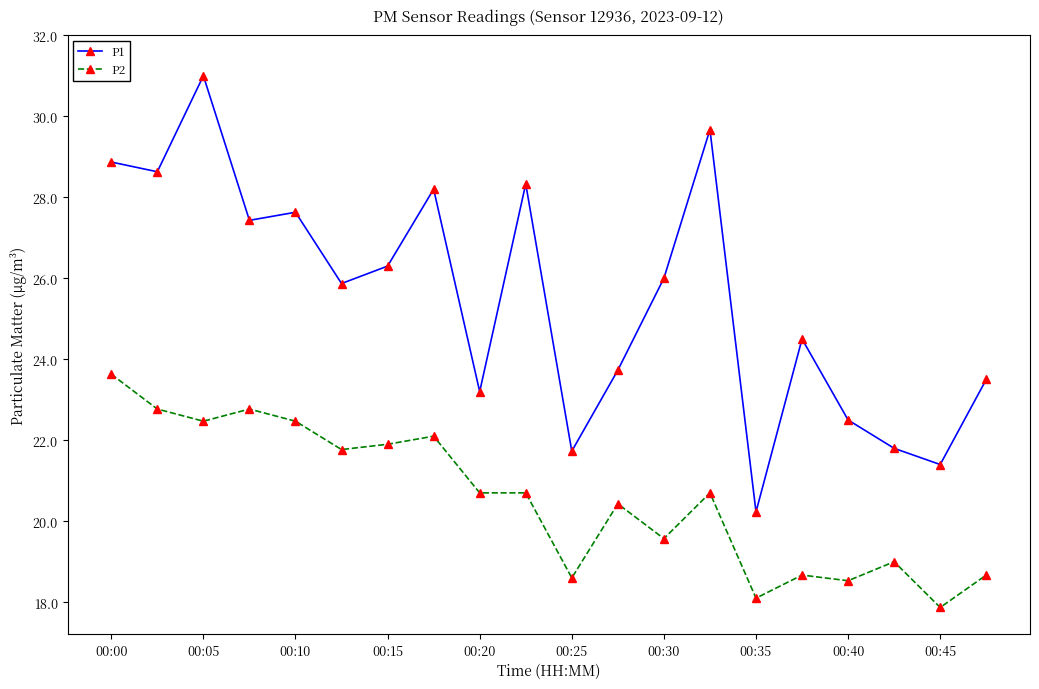

List the series in order of their overall mean, highest first.

P1, P2